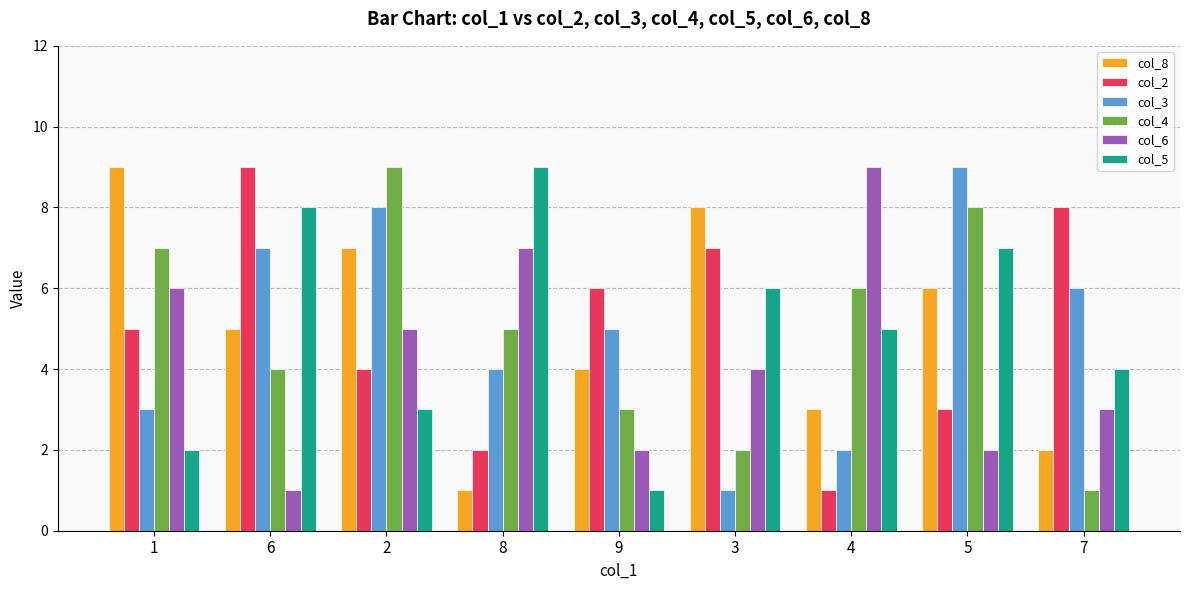

The value of col_5 at 8 is 14. True or false?

False